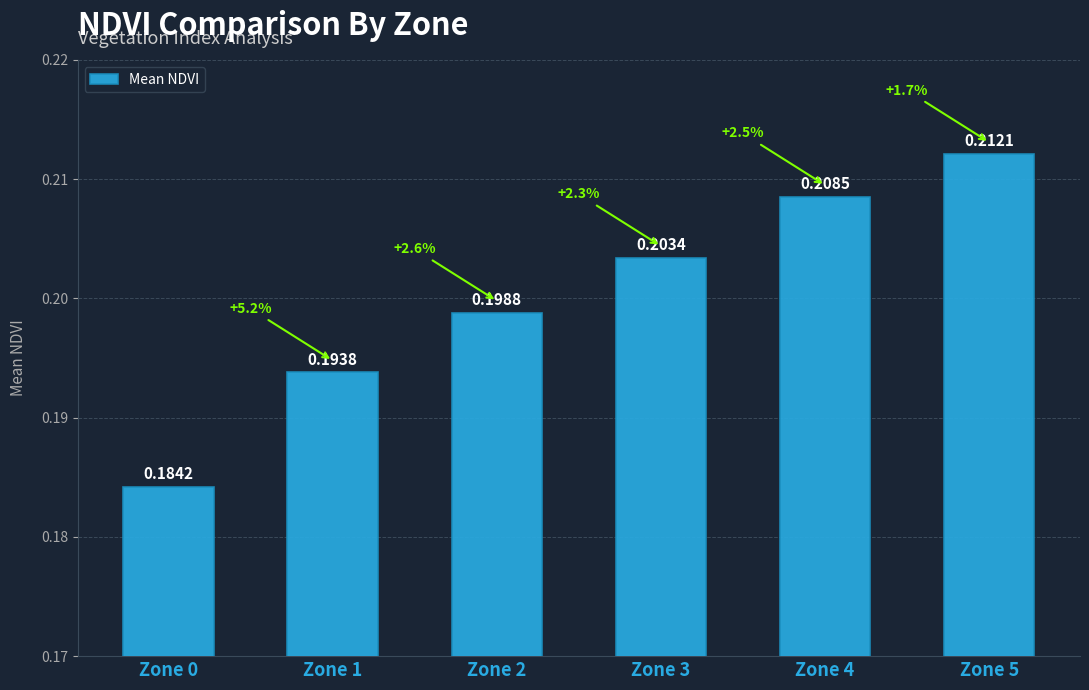

Rank the categories by value from lowest to highest.

Zone 0, Zone 1, Zone 2, Zone 3, Zone 4, Zone 5